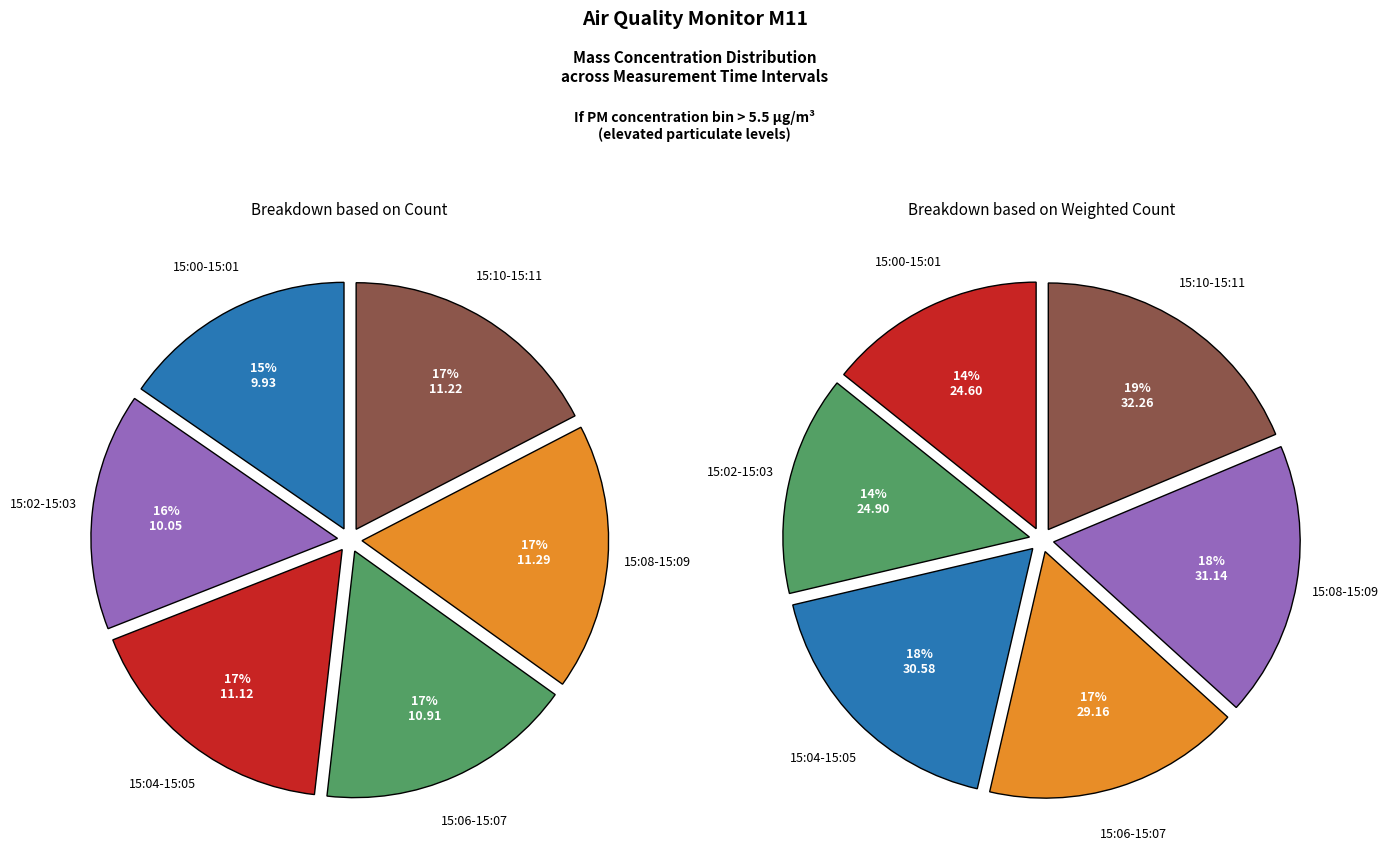

Is the sum of 15:01 and 15:00 greater than half?

No